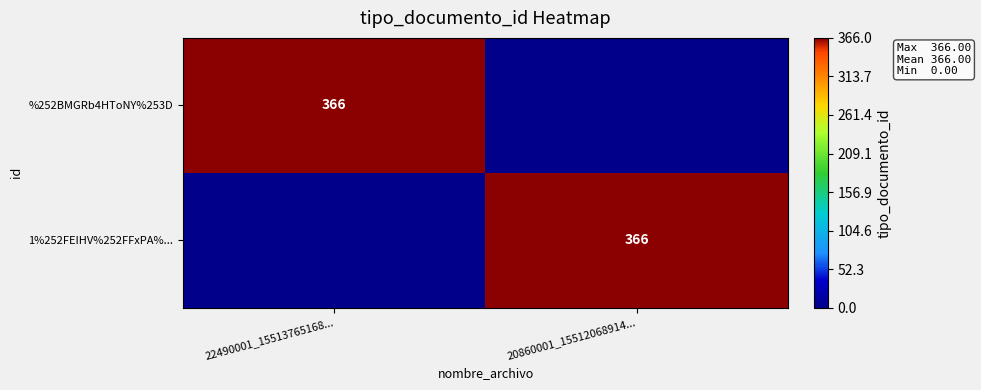

Is it true that %252BMGRb4HToNY%253D equals 189 at 22490001_15513765168...?

False